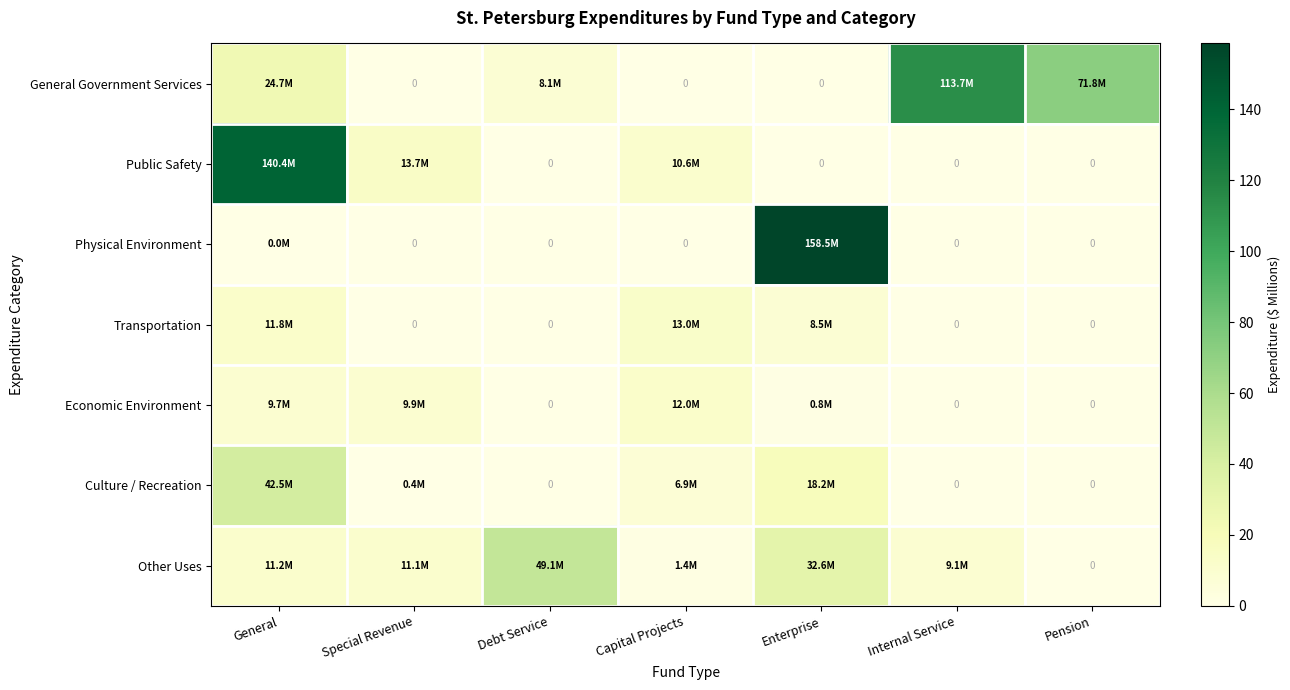

At which category is the sum across all series the highest?

General